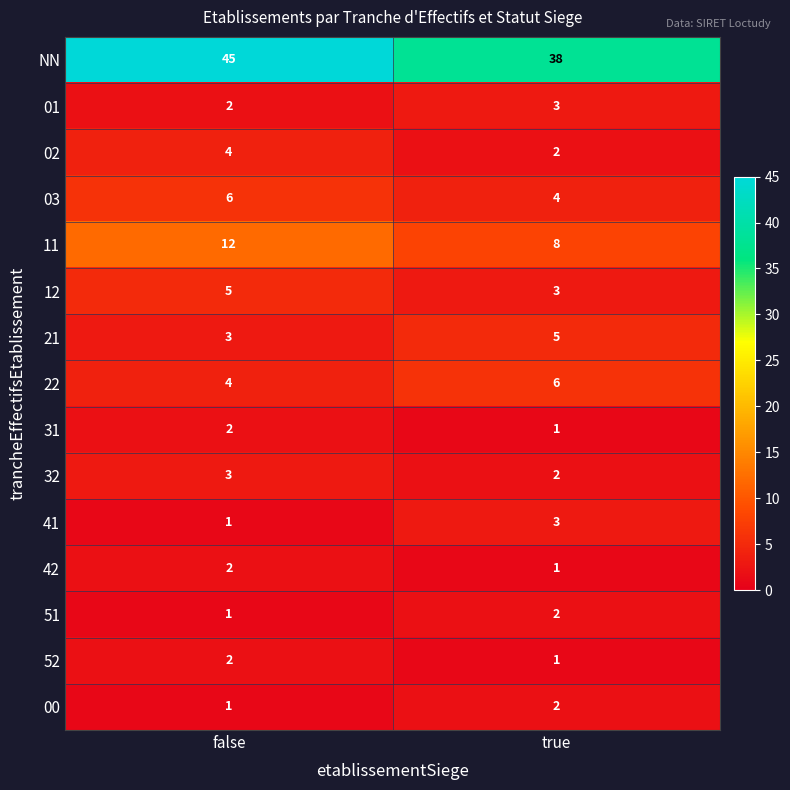

Count the number of categories in the chart.

2